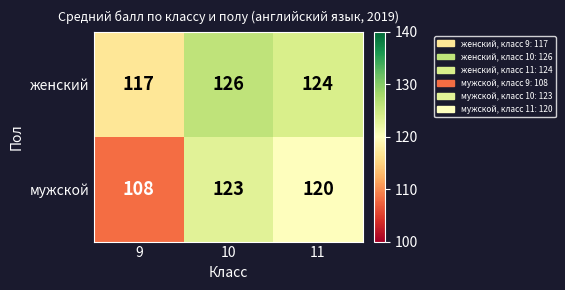

Is it true that женский equals 124 at 11?

True